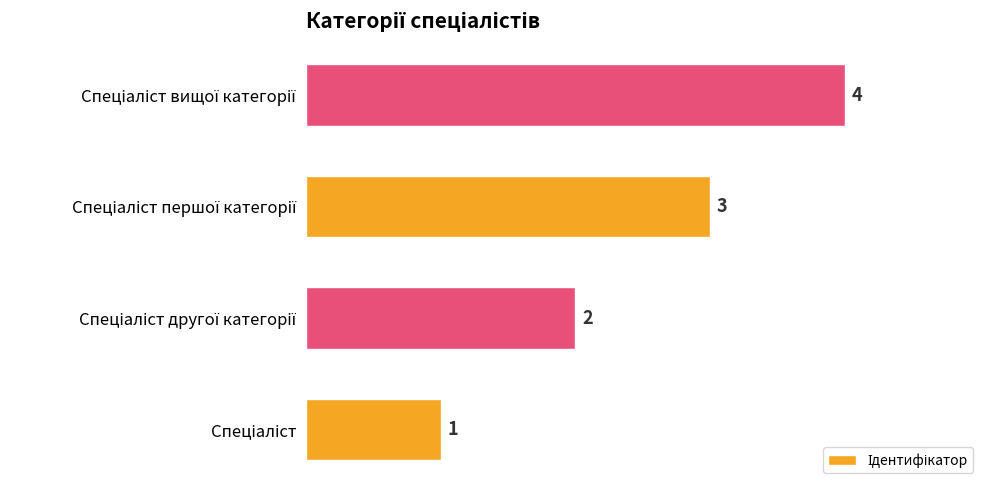

How many values are between 2 and 4?

3